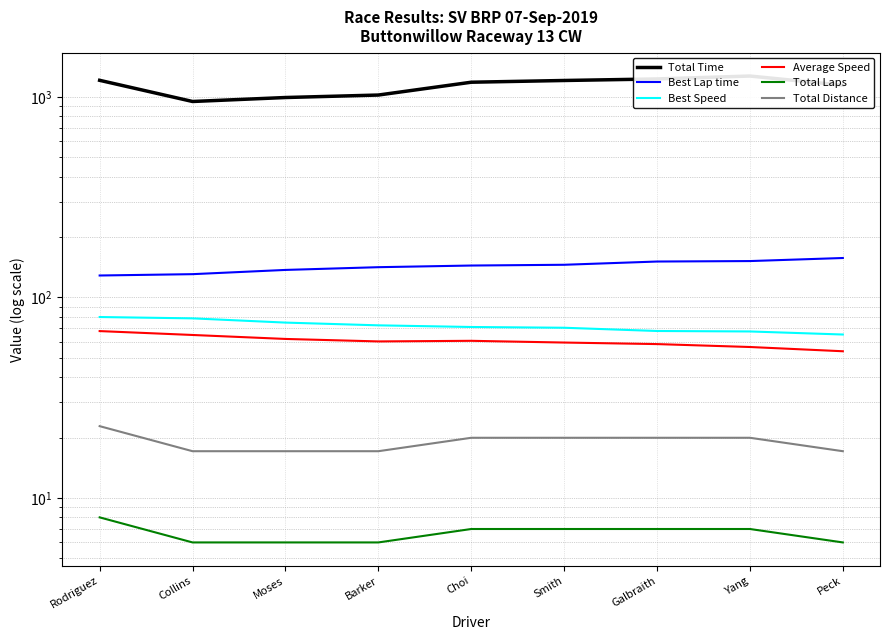

Is the value of Total Distance at Choi greater than the value of Average Speed at Collins?

No